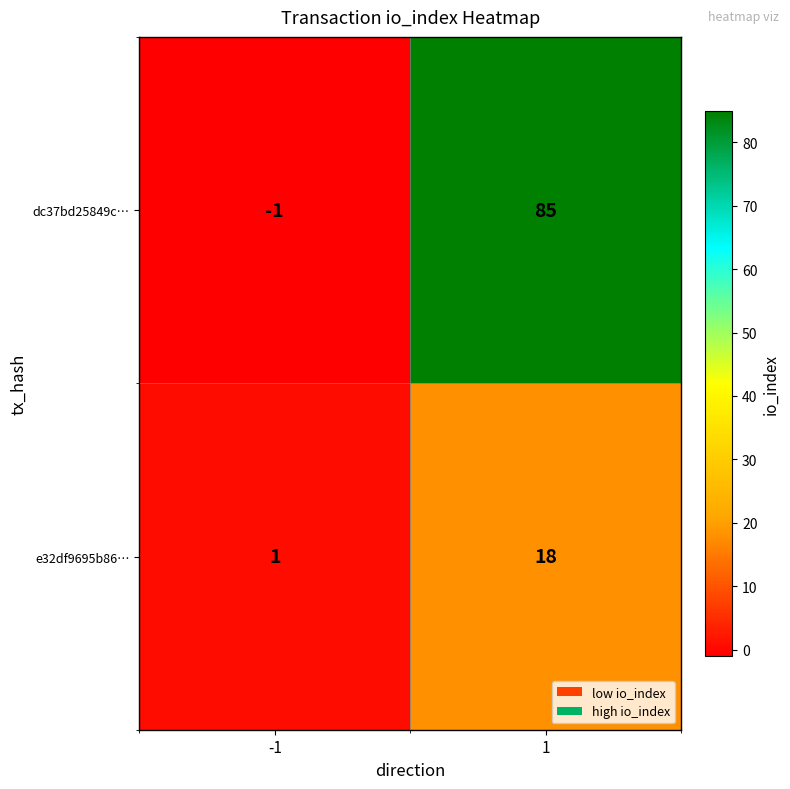

Count the number of categories in the chart.

2